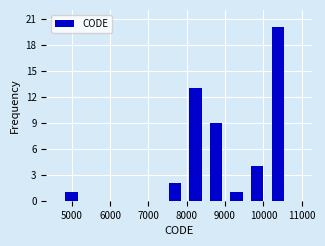

Reading left to right, list every bar in this chart as the range it spans on the x-axis followed by its height. Neither the bar edges nor the heights are printed on the chart, so give them approximately, as read against the axes.

4800 to 5400: 1
5400 to 5900: 0
5900 to 6500: 0
6500 to 7000: 0
7000 to 7500: 0
7500 to 8100: 2
8100 to 8600: 13
8600 to 9100: 9
9100 to 9700: 1
9700 to 10200: 4
10200 to 10800: 20